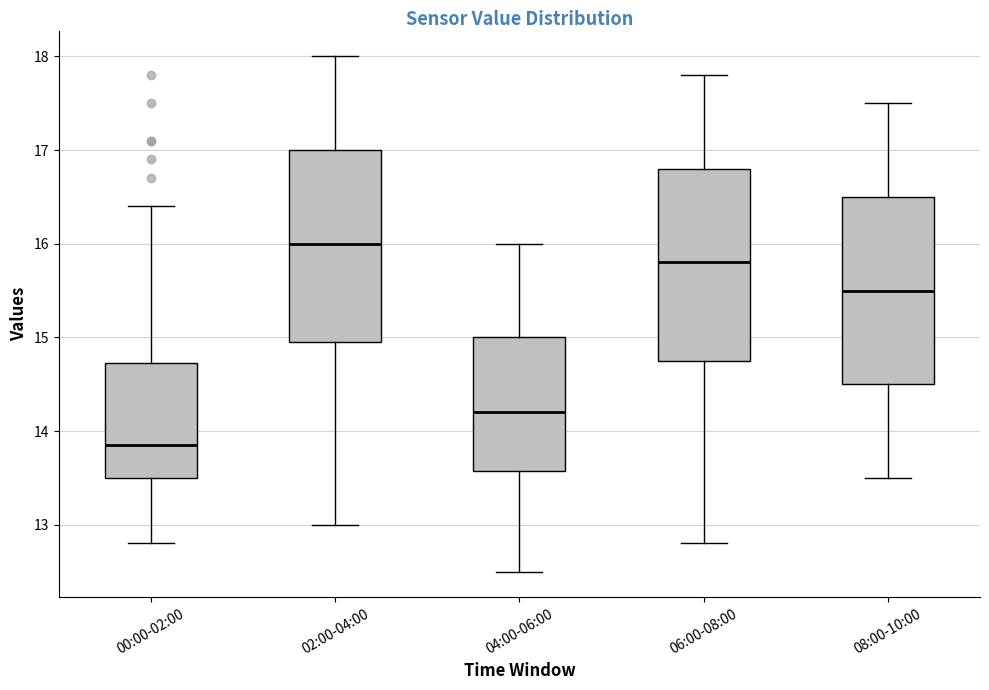

Which box has the lowest median line?

00:00-02:00